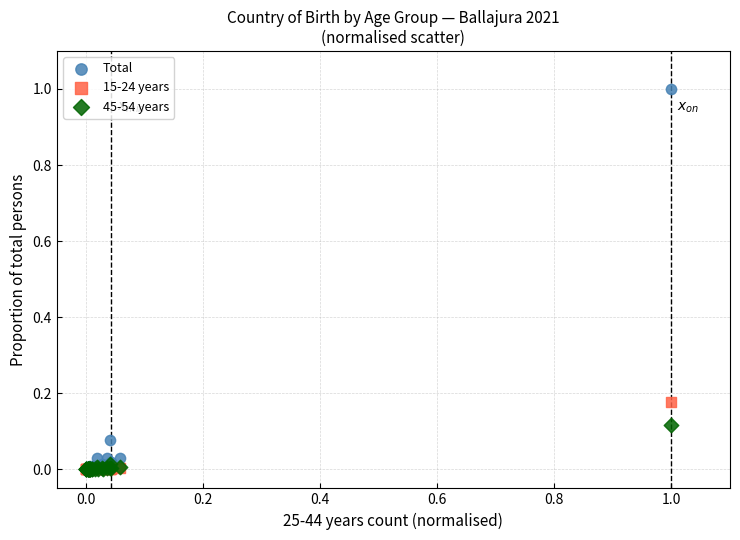

Which series reaches the maximum Y coordinate?

Total